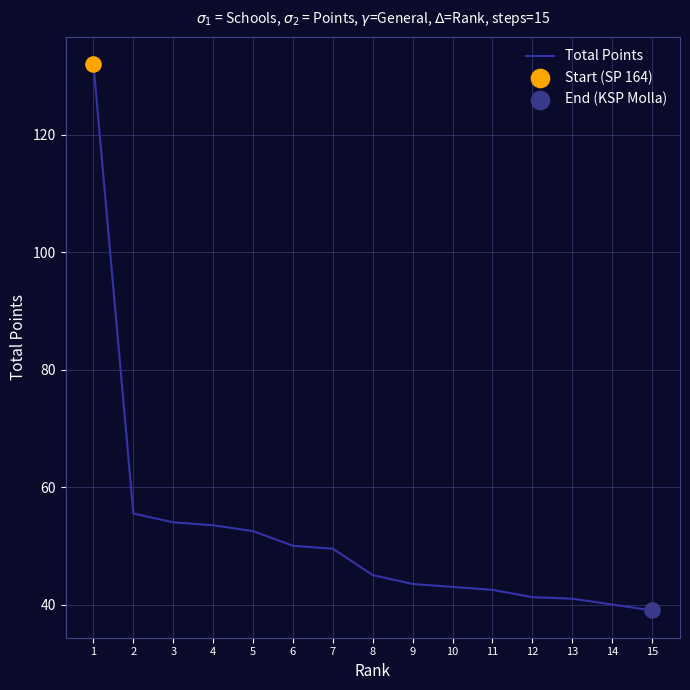

Between 1 and 14, which is larger?

1